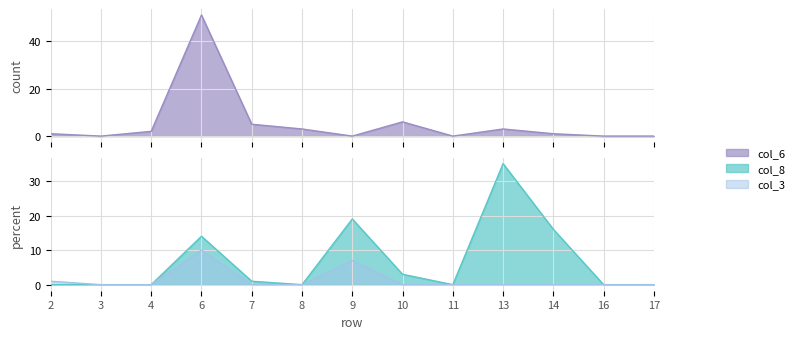

What is the value of the col_3 point at the 4th from the left?

10